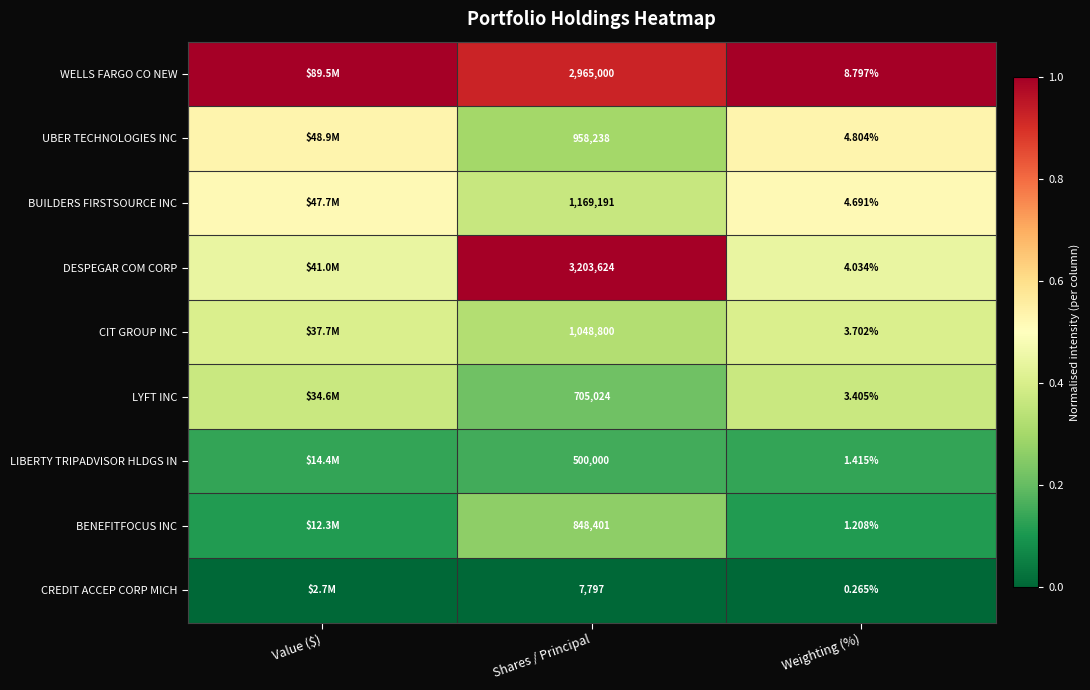

Rank the series at Weighting (%) from lowest to highest value.

CREDIT ACCEP CORP MICH, BENEFITFOCUS INC, LIBERTY TRIPADVISOR HLDGS IN, LYFT INC, CIT GROUP INC, DESPEGAR COM CORP, BUILDERS FIRSTSOURCE INC, UBER TECHNOLOGIES INC, WELLS FARGO CO NEW